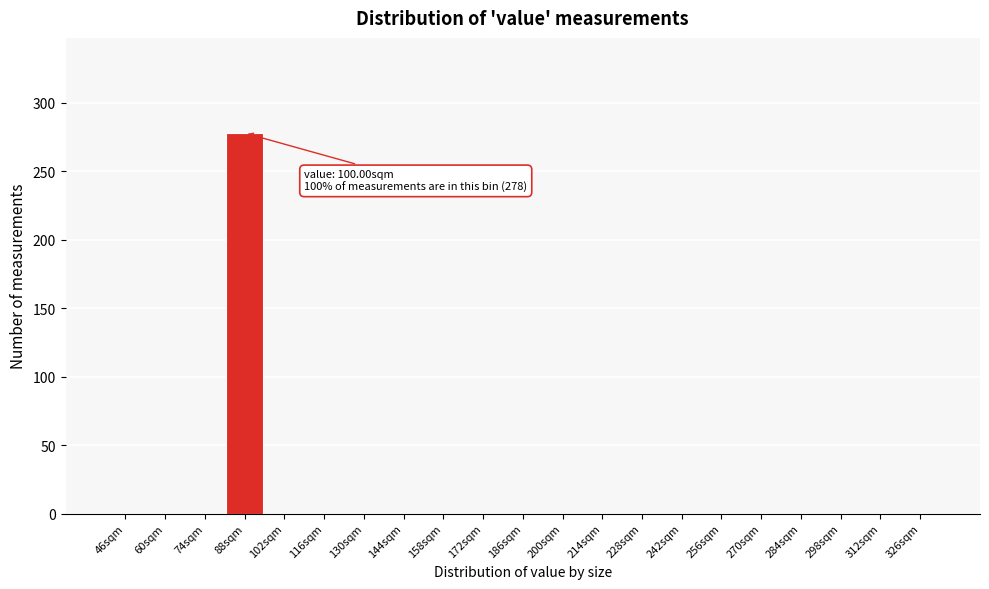

Reading right to left, list all the values displayed in this chart.

326sqm=0	312sqm=0	298sqm=0	284sqm=0	270sqm=0	256sqm=0	242sqm=0	228sqm=0	214sqm=0	200sqm=0	186sqm=0	172sqm=0	158sqm=0	144sqm=0	130sqm=0	116sqm=0	102sqm=0	88sqm=278	74sqm=0	60sqm=0	46sqm=0